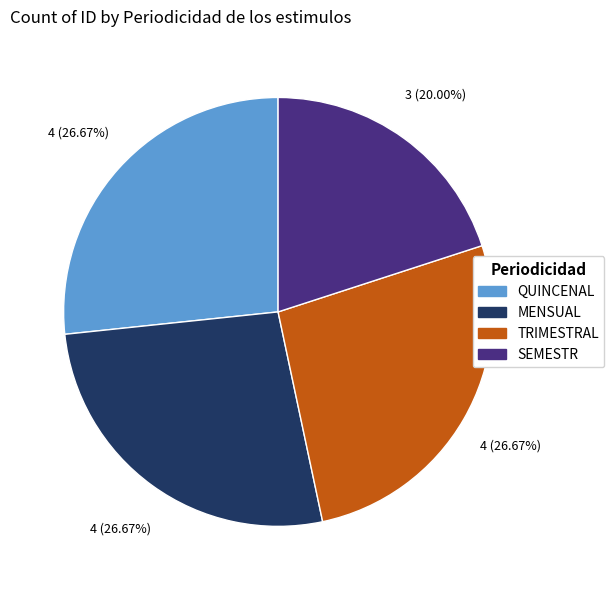

Does any single category account for the majority?

No